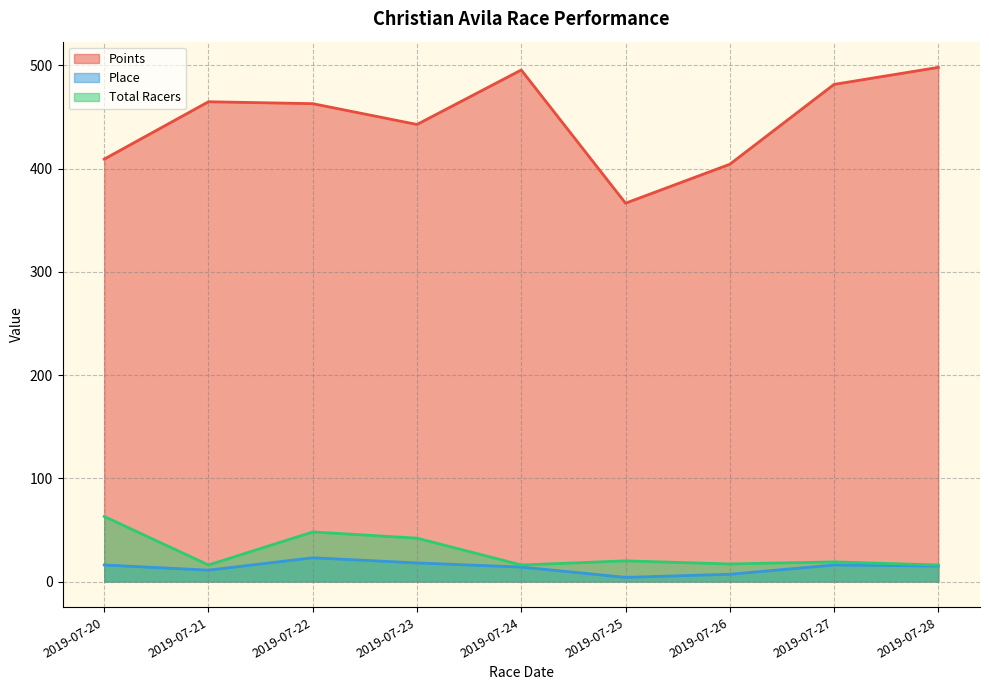

What is the difference between the second highest and minimum values in the Points series?

129.0